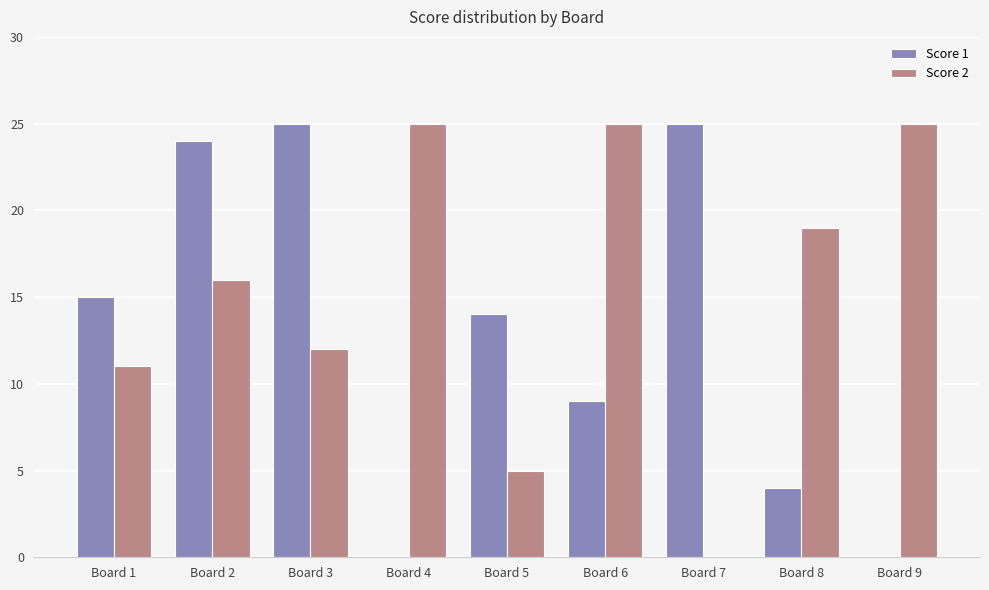

Which series has the largest total across all categories?

Score 2